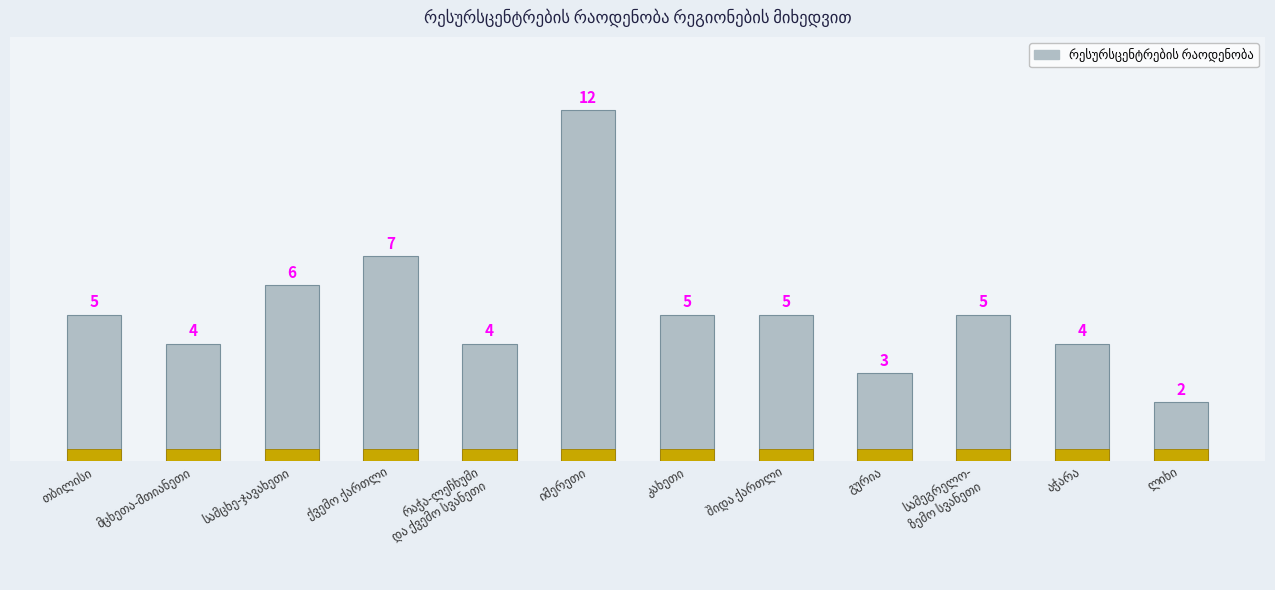

How many values are between 4 and 6?

8